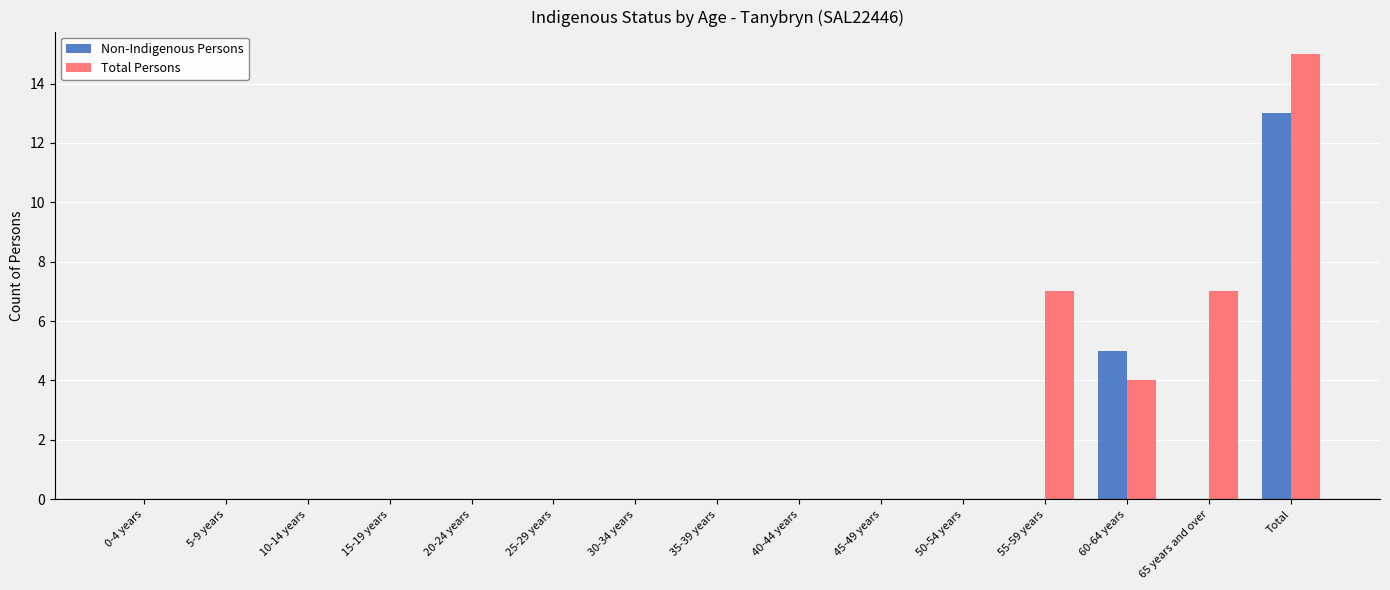

The Non-Indigenous Persons series shows -8 at 30-34 years. True or false?

False